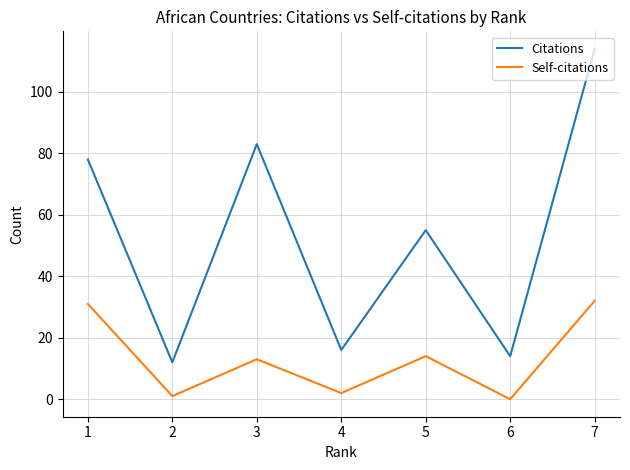

At which label is Citations closest to 63?

5